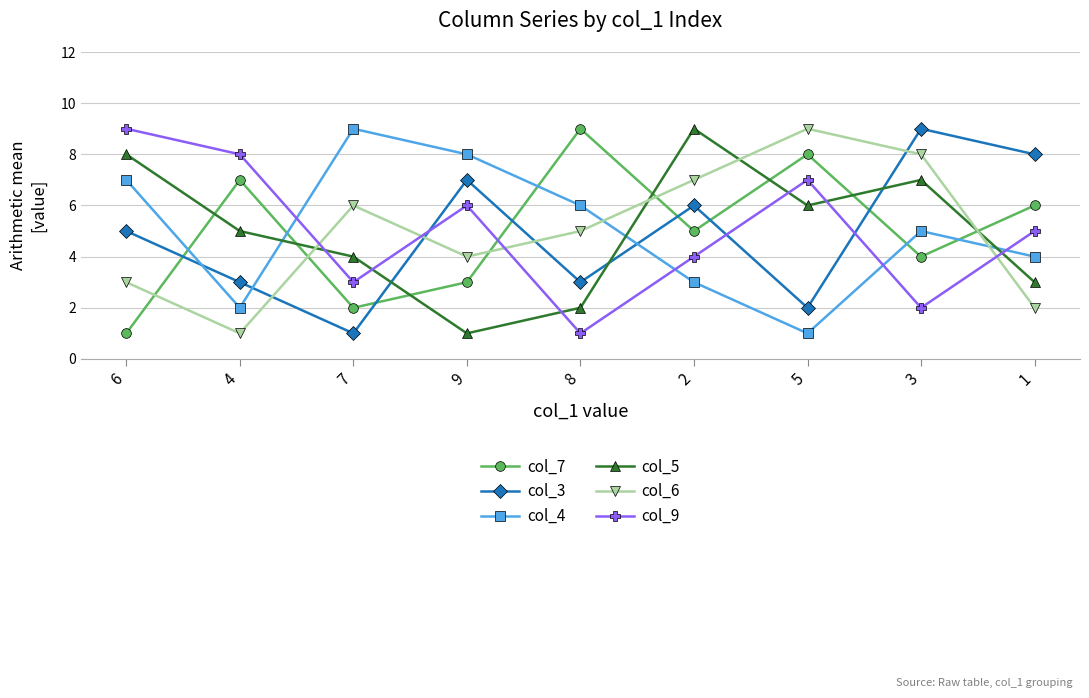

Reading left to right, extract all data points from this chart.

col_7: 6=1	4=7	7=2	9=3	8=9	2=5	5=8	3=4	1=6
col_3: 6=5	4=3	7=1	9=7	8=3	2=6	5=2	3=9	1=8
col_4: 6=7	4=2	7=9	9=8	8=6	2=3	5=1	3=5	1=4
col_5: 6=8	4=5	7=4	9=1	8=2	2=9	5=6	3=7	1=3
col_6: 6=3	4=1	7=6	9=4	8=5	2=7	5=9	3=8	1=2
col_9: 6=9	4=8	7=3	9=6	8=1	2=4	5=7	3=2	1=5